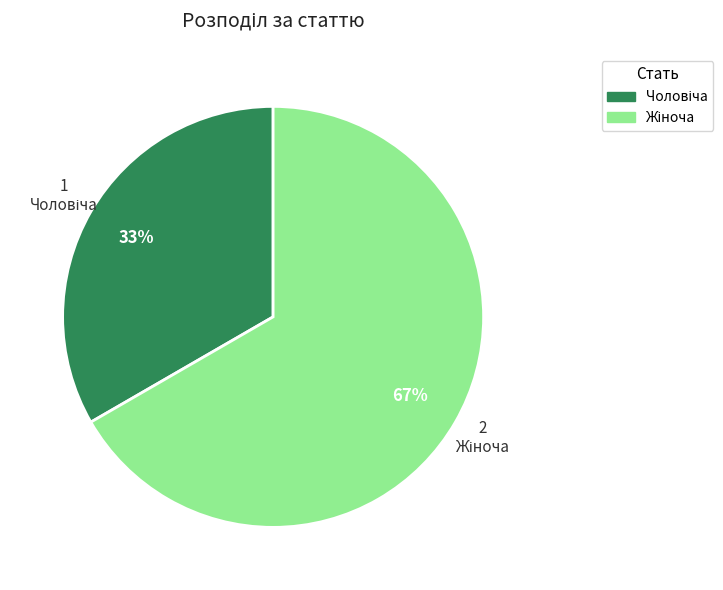

How many slices are in this pie chart?

2